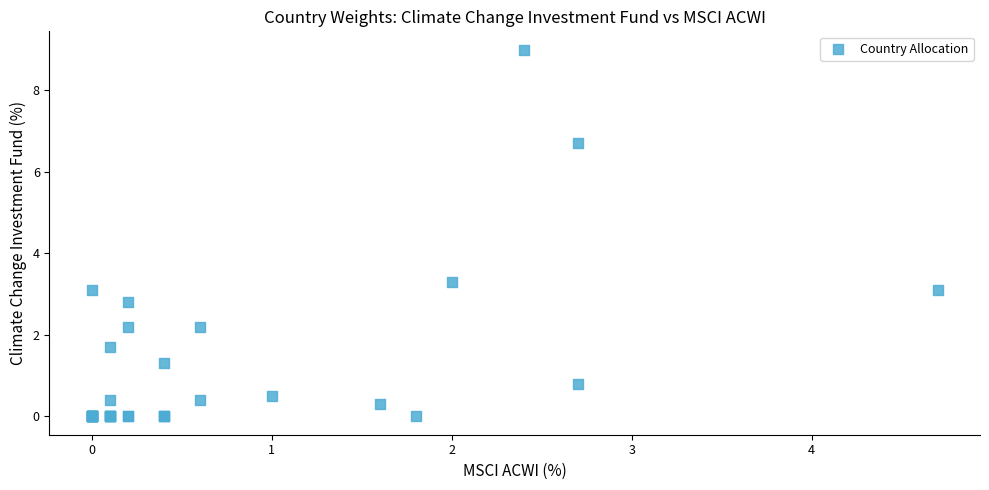

What Y value in the scatter plot is closest to 4?

3.3